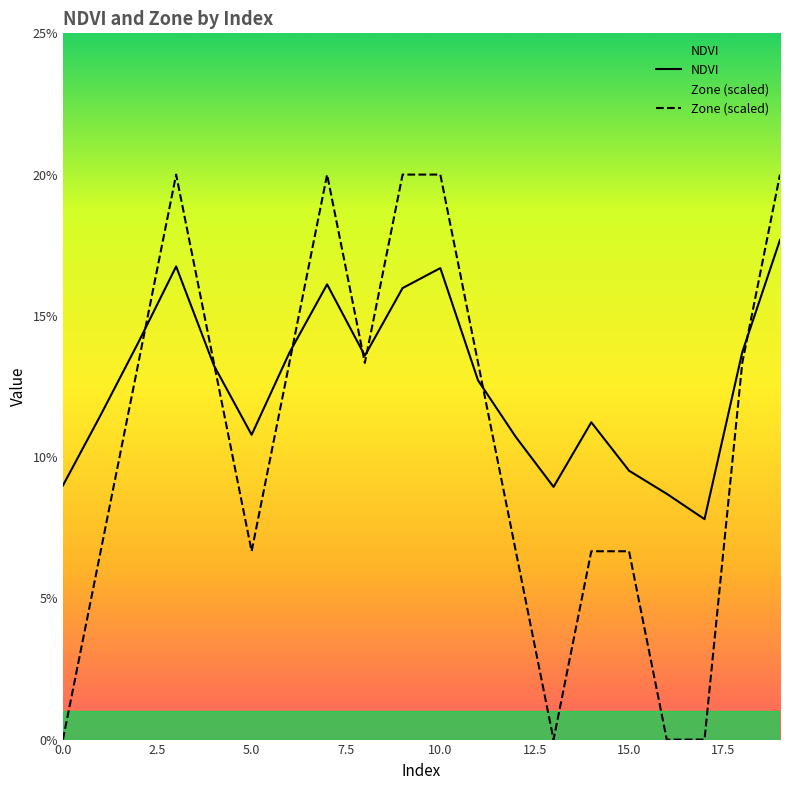

Which series has the largest range (max minus min)?

Zone (scaled)